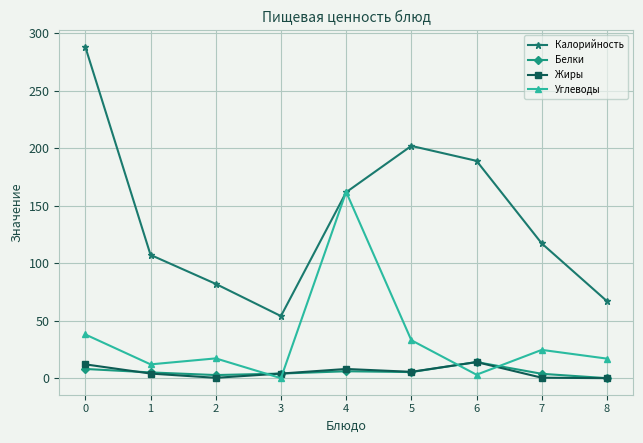

Which series changed the most between 1 and 5?

Калорийность